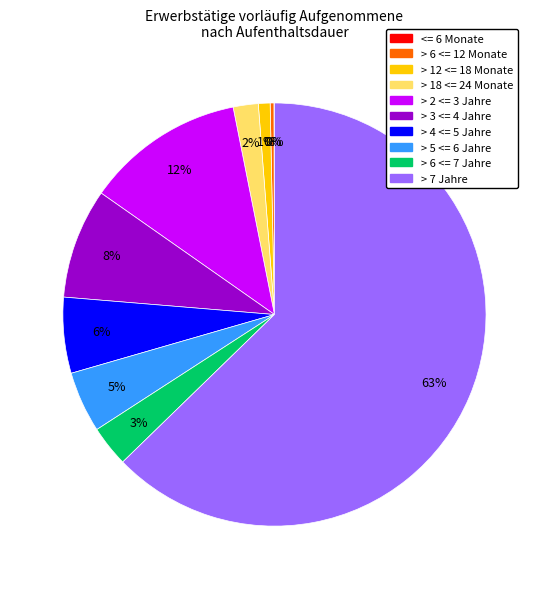

Does > 7 Jahre account for over 50% of the chart?

Yes